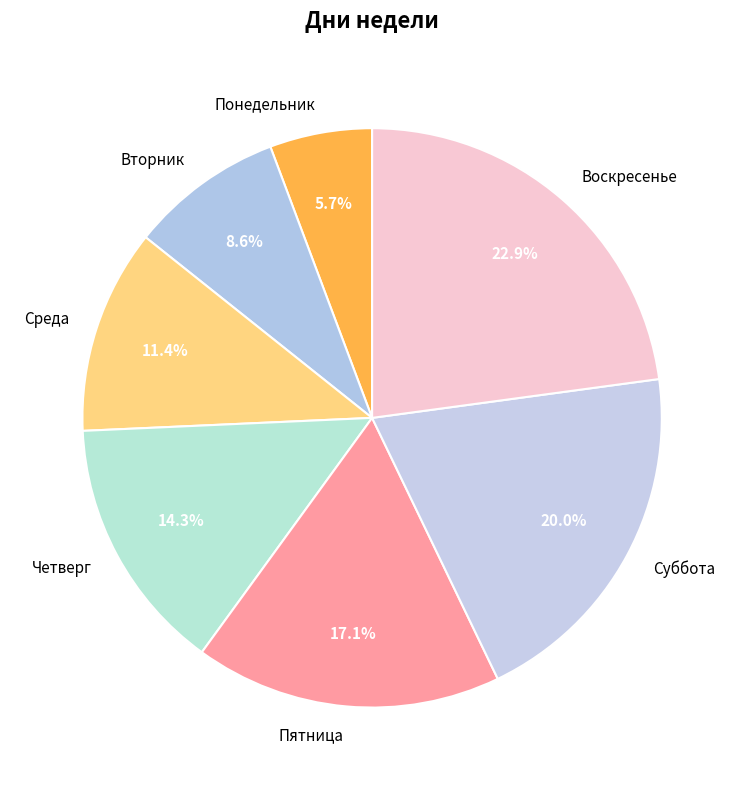

What percentage is NOT represented by Четверг?

85.7%